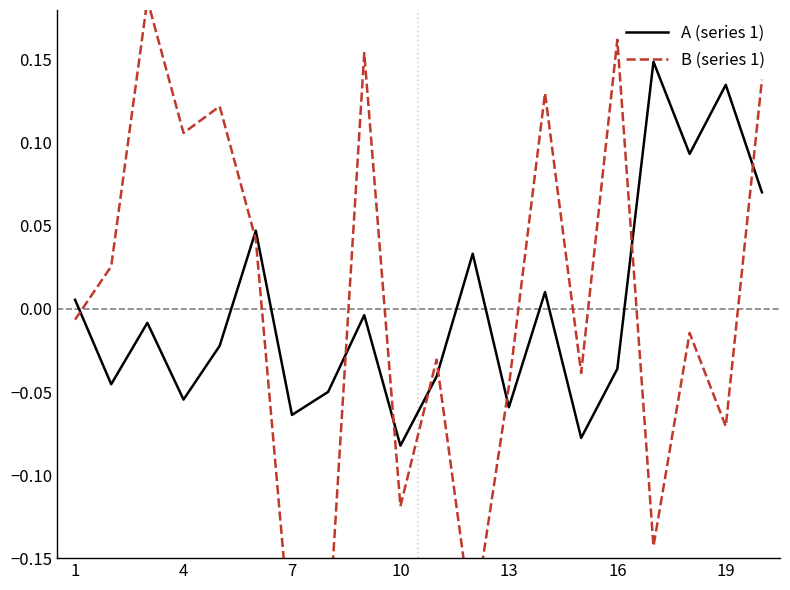

List the series in order of their peak value, lowest first.

A (series 1), B (series 1)